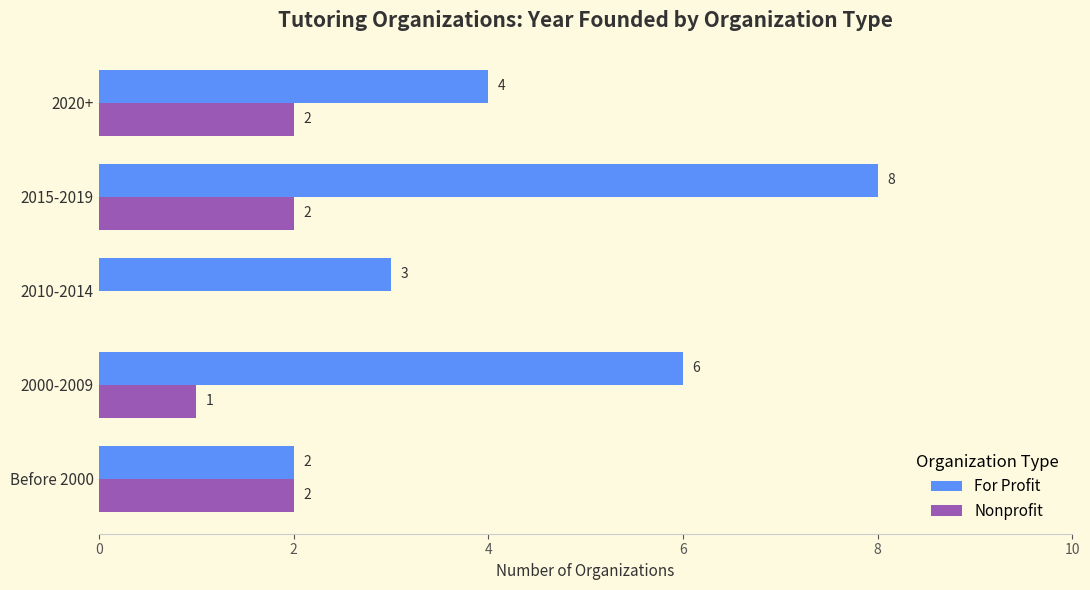

What is the sum of the Nonprofit values at 2015-2019 and 2020+?

4